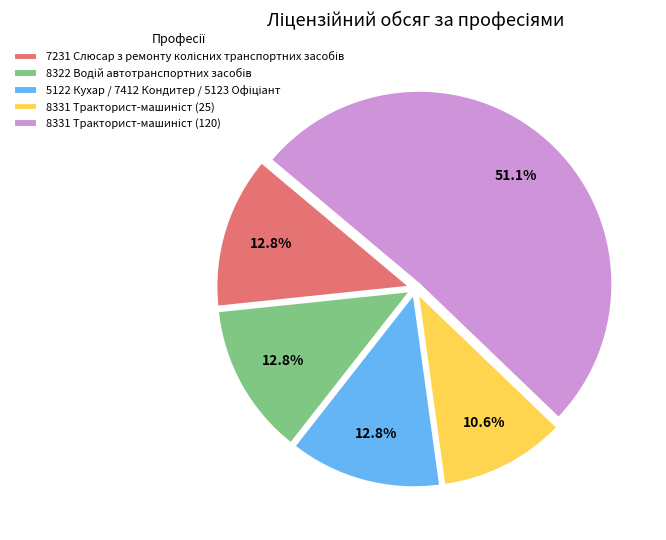

Is there a majority slice in this chart?

Yes